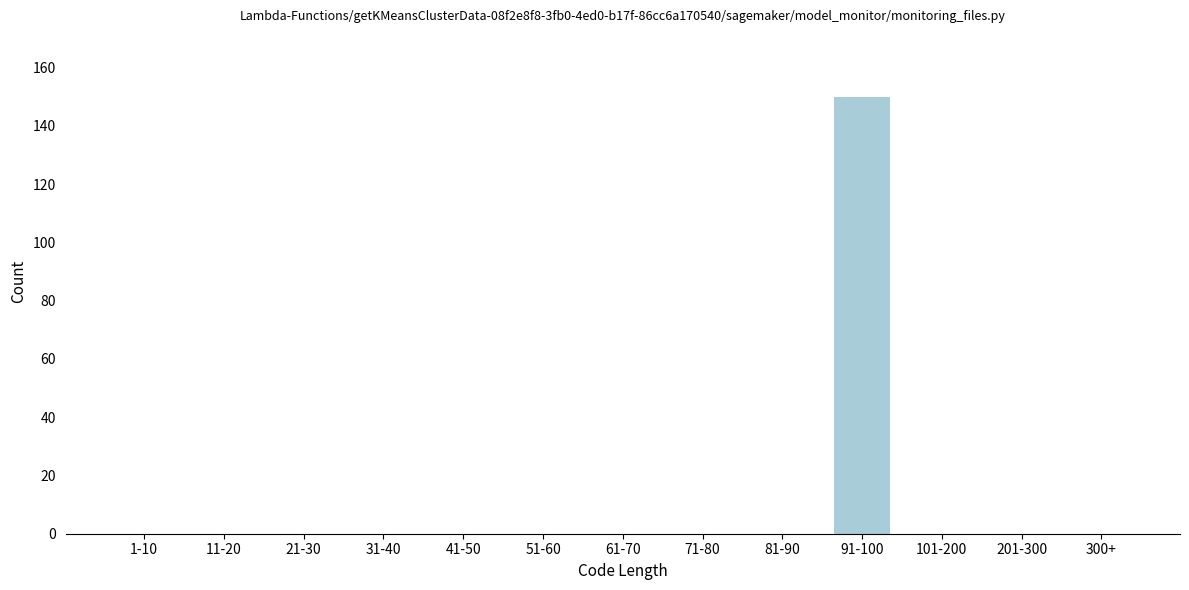

Reading left to right, extract all data points from this chart.

1-10=0	11-20=0	21-30=0	31-40=0	41-50=0	51-60=0	61-70=0	71-80=0	81-90=0	91-100=150	101-200=0	201-300=0	300+=0